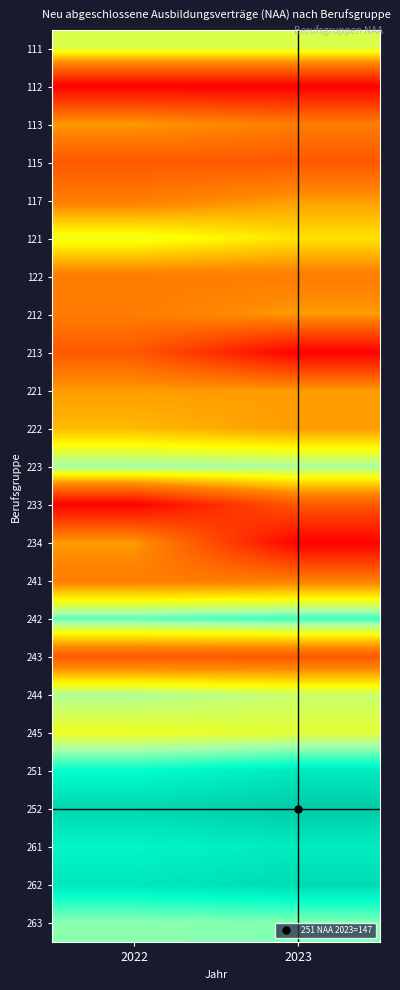

What is the spread (max minus min) of values at 2022?

5.2